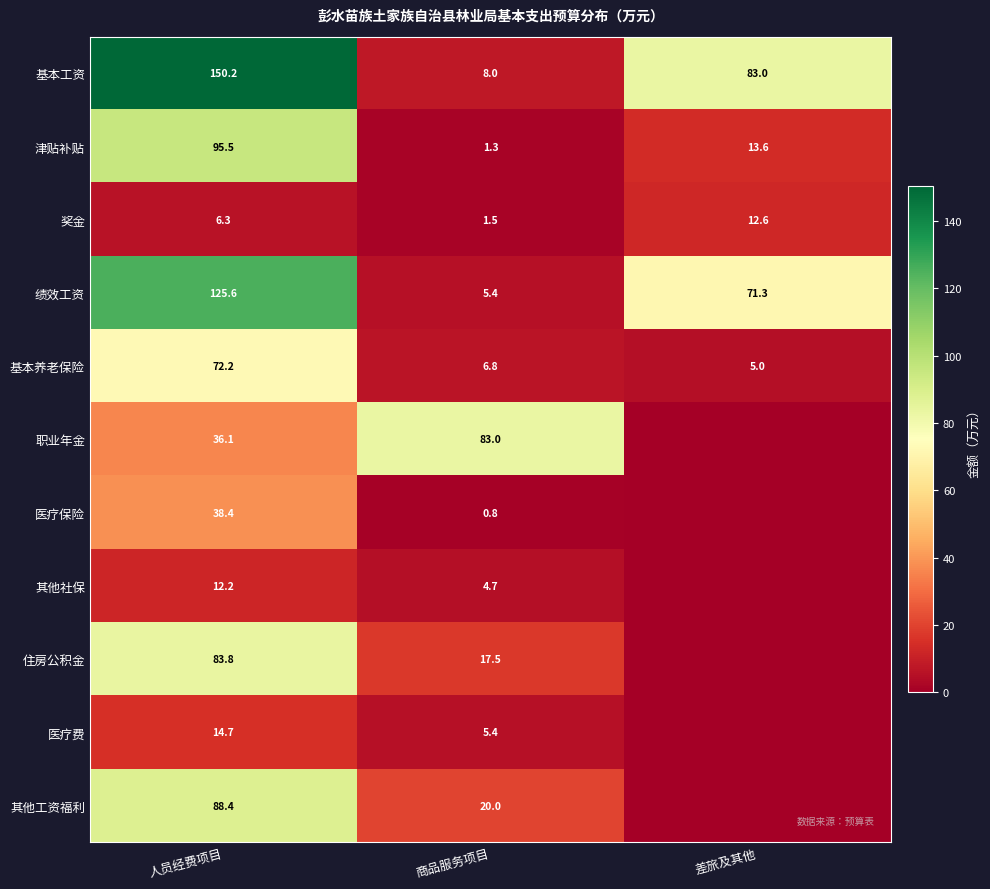

What is the difference between the highest and lowest values at 人员经费项目?

143.9